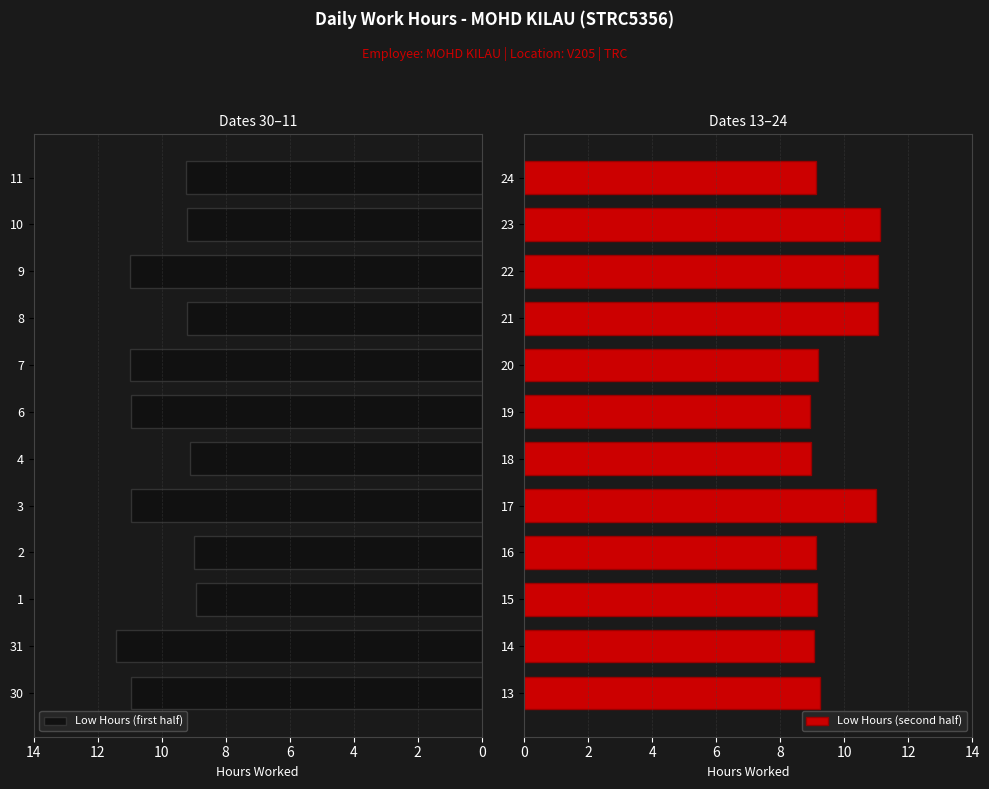

Which category has the highest value in the Low Hours (first half) series?

31